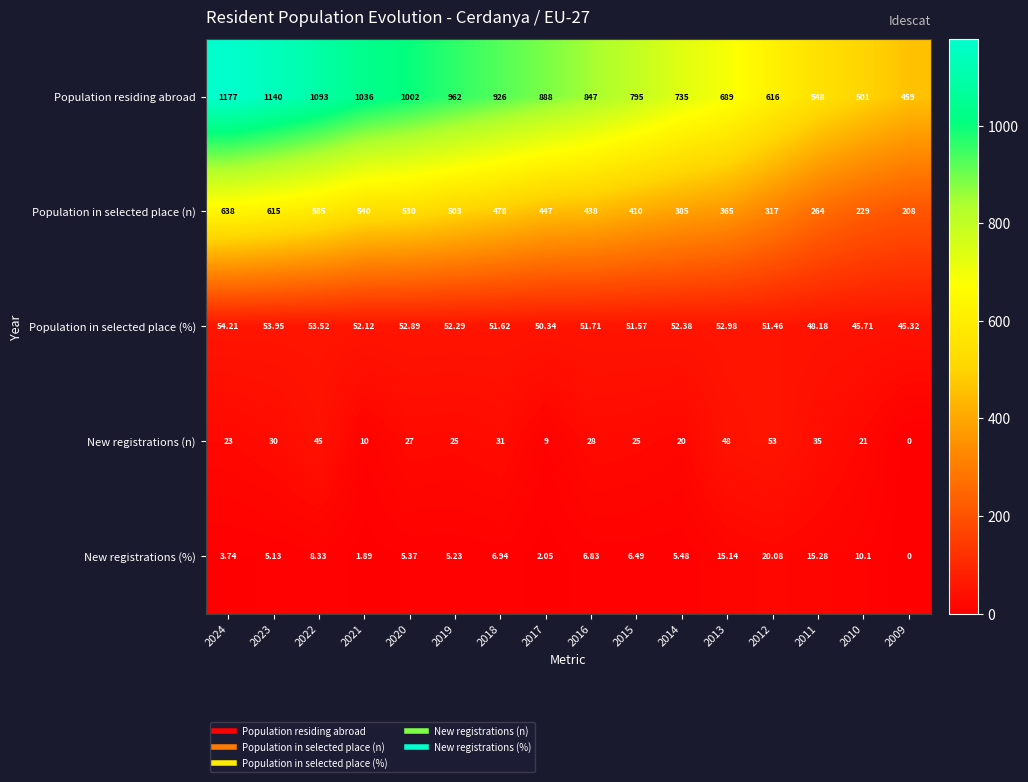

Count the number of categories in the chart.

16